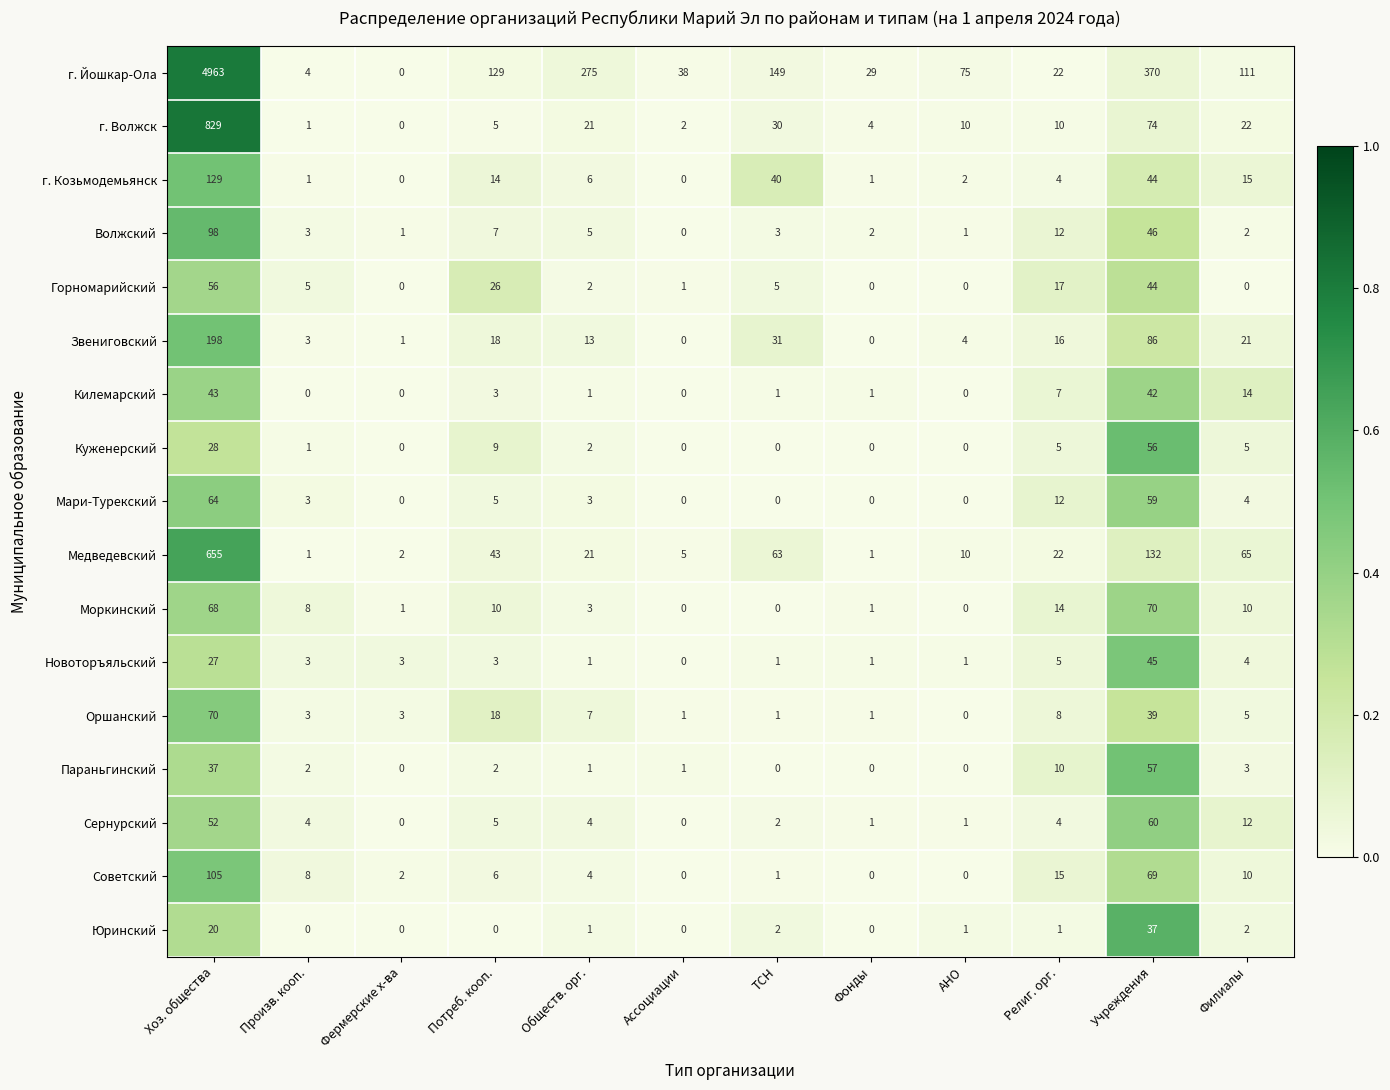

Count the number of categories in the chart.

12